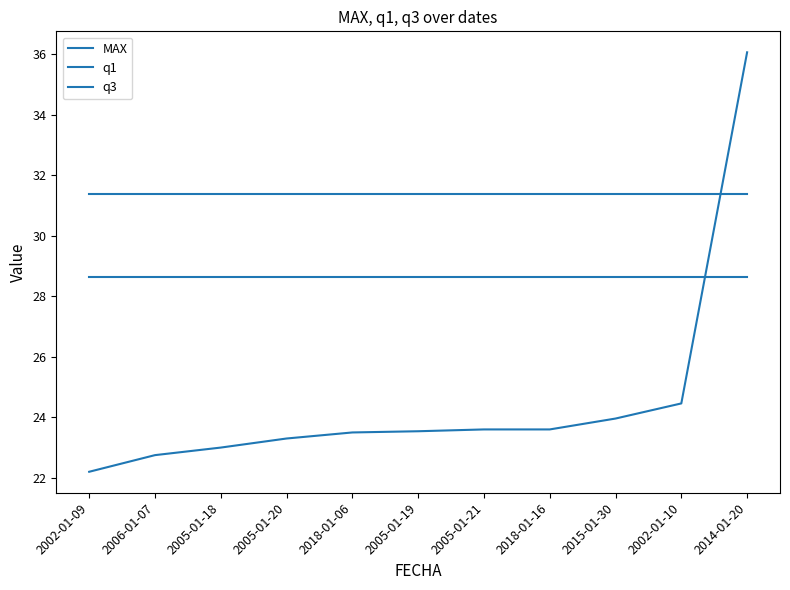

Between 2002-01-09 and 2005-01-20, which series saw the biggest shift?

MAX